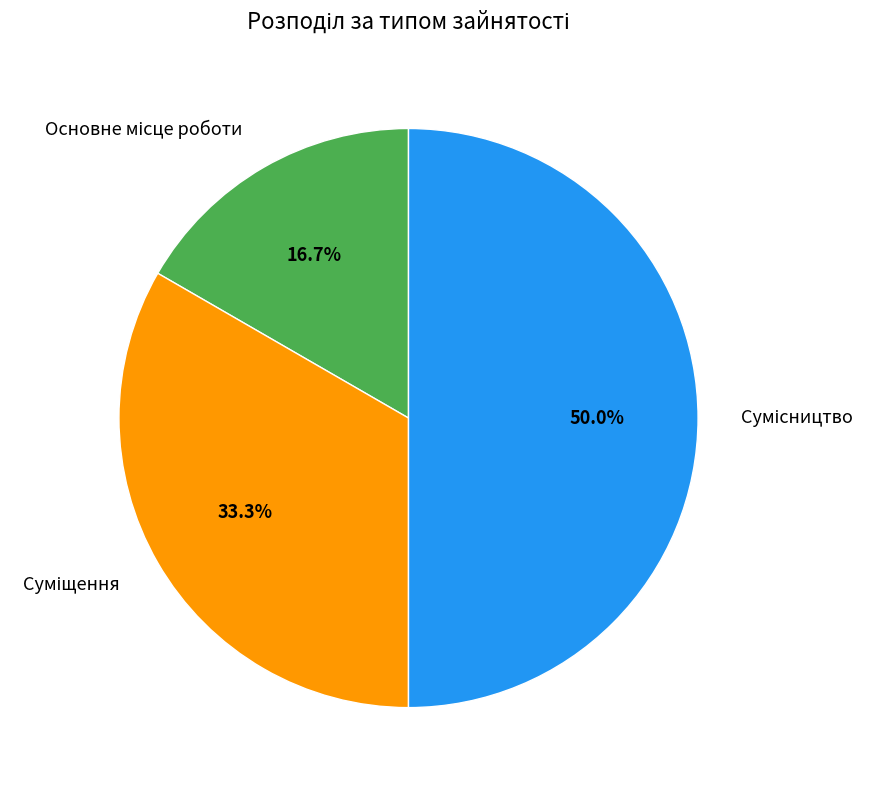

How many segments does this pie chart have?

3